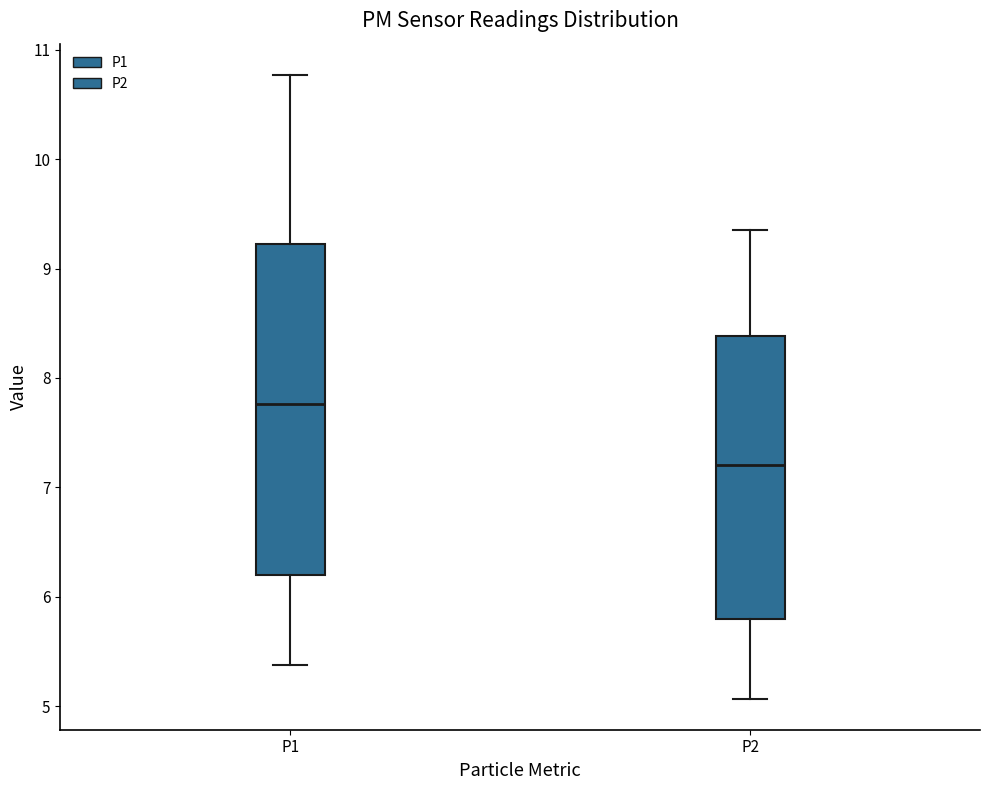

Where is the upper edge of the box for P1 on the y-axis? The values are not printed on the chart, so give them approximately, as read against the axis.

9.2